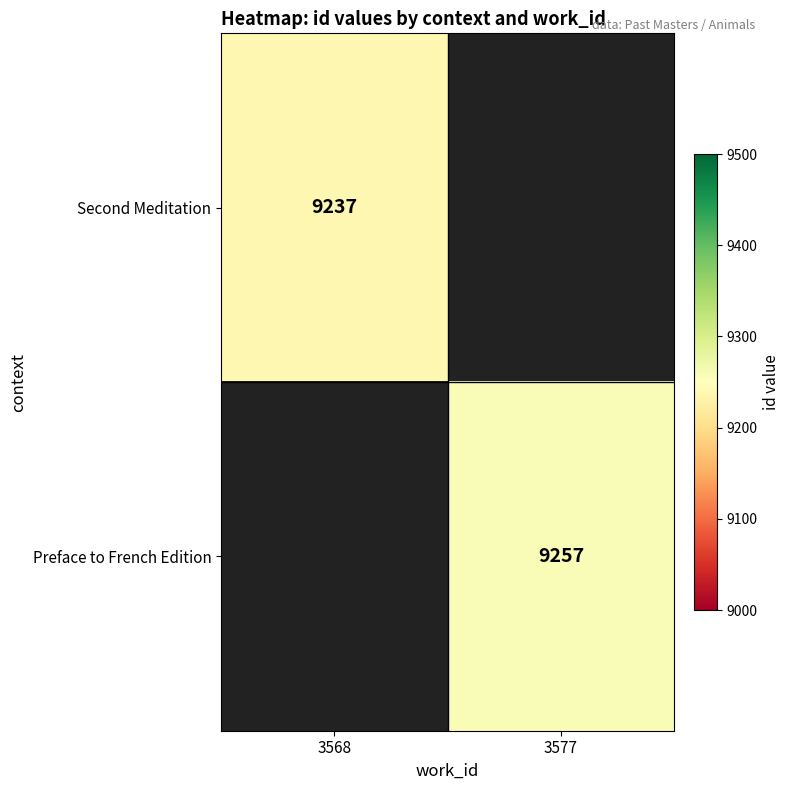

The value of Preface to French Edition at 3577 is 9257. True or false?

True